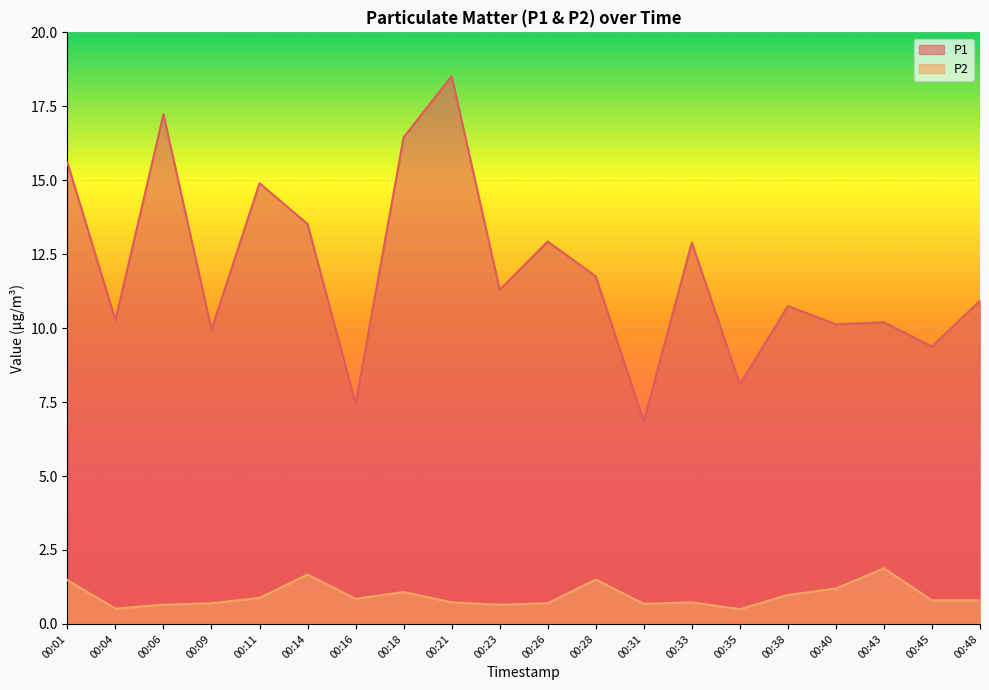

True or false: P2 and P1 intersect in this chart.

False